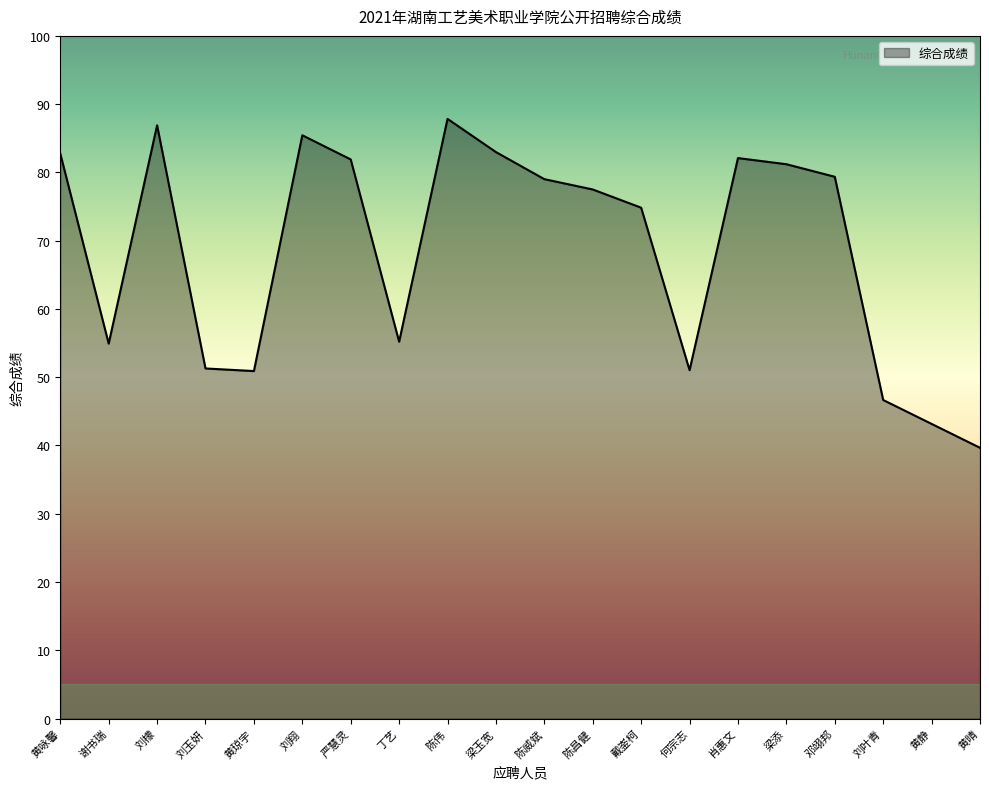

Reading right to left, list all the values displayed in this chart.

39.7	43.2	46.7	79.4	81.2	82.1	51.0	74.8	77.5	79.0	83.0	87.8	55.2	81.9	85.4	50.9	51.3	86.9	54.9	82.8